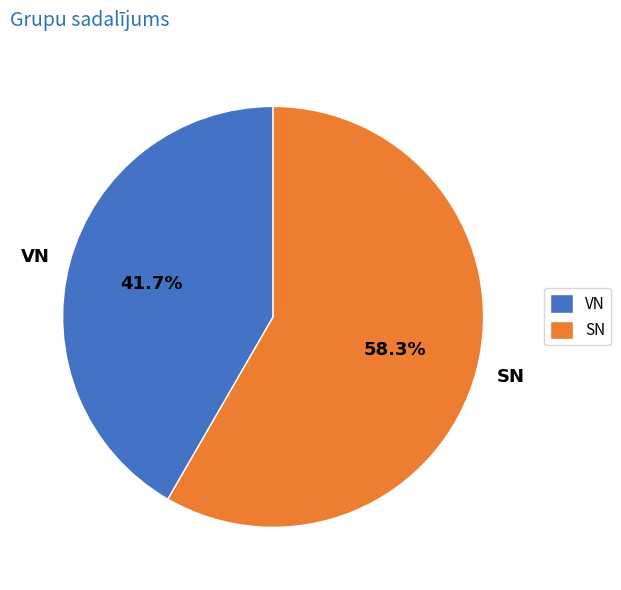

Which slice is the smallest?

VN